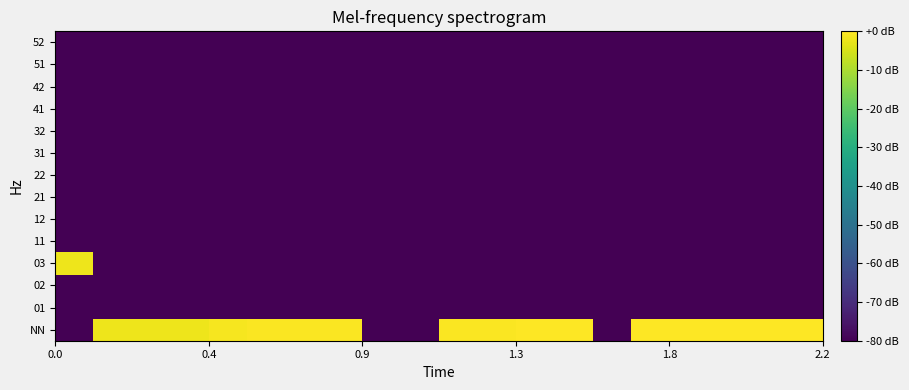

Reading left to right, transcribe all the data shown in this chart.

NN: -80.0	-2.0	-2.0	-2.0	-1.1	-0.6	-0.6	-0.5	-80.0	-80.0	-0.5	-0.4	-0.3	-0.3	-80.0	-0.3	-0.1	-0.2	-0.3	0.0
01: -80.0	-80.0	-80.0	-80.0	-80.0	-80.0	-80.0	-80.0	-80.0	-80.0	-80.0	-80.0	-80.0	-80.0	-80.0	-80.0	-80.0	-80.0	-80.0	-80.0
02: -80.0	-80.0	-80.0	-80.0	-80.0	-80.0	-80.0	-80.0	-80.0	-80.0	-80.0	-80.0	-80.0	-80.0	-80.0	-80.0	-80.0	-80.0	-80.0	-80.0
03: -2.0	-80.0	-80.0	-80.0	-80.0	-80.0	-80.0	-80.0	-80.0	-80.0	-80.0	-80.0	-80.0	-80.0	-80.0	-80.0	-80.0	-80.0	-80.0	-80.0
11: -80.0	-80.0	-80.0	-80.0	-80.0	-80.0	-80.0	-80.0	-80.0	-80.0	-80.0	-80.0	-80.0	-80.0	-80.0	-80.0	-80.0	-80.0	-80.0	-80.0
12: -80.0	-80.0	-80.0	-80.0	-80.0	-80.0	-80.0	-80.0	-80.0	-80.0	-80.0	-80.0	-80.0	-80.0	-80.0	-80.0	-80.0	-80.0	-80.0	-80.0
21: -80.0	-80.0	-80.0	-80.0	-80.0	-80.0	-80.0	-80.0	-80.0	-80.0	-80.0	-80.0	-80.0	-80.0	-80.0	-80.0	-80.0	-80.0	-80.0	-80.0
22: -80.0	-80.0	-80.0	-80.0	-80.0	-80.0	-80.0	-80.0	-80.0	-80.0	-80.0	-80.0	-80.0	-80.0	-80.0	-80.0	-80.0	-80.0	-80.0	-80.0
31: -80.0	-80.0	-80.0	-80.0	-80.0	-80.0	-80.0	-80.0	-80.0	-80.0	-80.0	-80.0	-80.0	-80.0	-80.0	-80.0	-80.0	-80.0	-80.0	-80.0
32: -80.0	-80.0	-80.0	-80.0	-80.0	-80.0	-80.0	-80.0	-80.0	-80.0	-80.0	-80.0	-80.0	-80.0	-80.0	-80.0	-80.0	-80.0	-80.0	-80.0
41: -80.0	-80.0	-80.0	-80.0	-80.0	-80.0	-80.0	-80.0	-80.0	-80.0	-80.0	-80.0	-80.0	-80.0	-80.0	-80.0	-80.0	-80.0	-80.0	-80.0
42: -80.0	-80.0	-80.0	-80.0	-80.0	-80.0	-80.0	-80.0	-80.0	-80.0	-80.0	-80.0	-80.0	-80.0	-80.0	-80.0	-80.0	-80.0	-80.0	-80.0
51: -80.0	-80.0	-80.0	-80.0	-80.0	-80.0	-80.0	-80.0	-80.0	-80.0	-80.0	-80.0	-80.0	-80.0	-80.0	-80.0	-80.0	-80.0	-80.0	-80.0
52: -80.0	-80.0	-80.0	-80.0	-80.0	-80.0	-80.0	-80.0	-80.0	-80.0	-80.0	-80.0	-80.0	-80.0	-80.0	-80.0	-80.0	-80.0	-80.0	-80.0